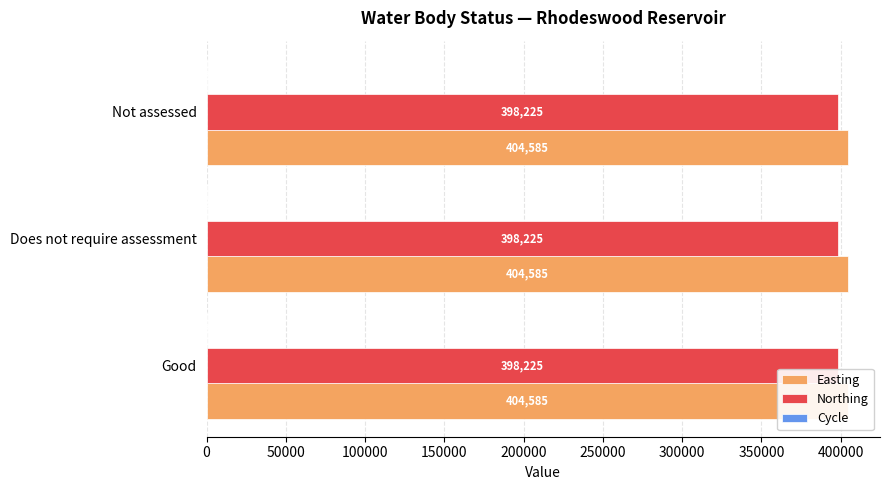

Reading left to right, list all the values displayed in this chart.

Easting: Good=404585	Does not require assessment=404585	Not assessed=404585
Northing: Good=398225	Does not require assessment=398225	Not assessed=398225
Cycle: Good=3	Does not require assessment=3	Not assessed=3